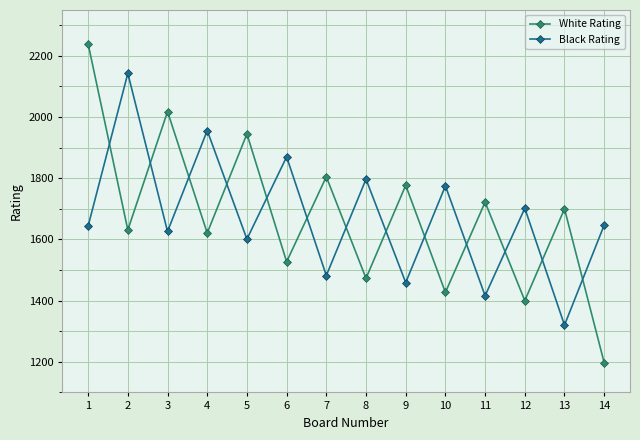

How many series are shown in this chart?

2